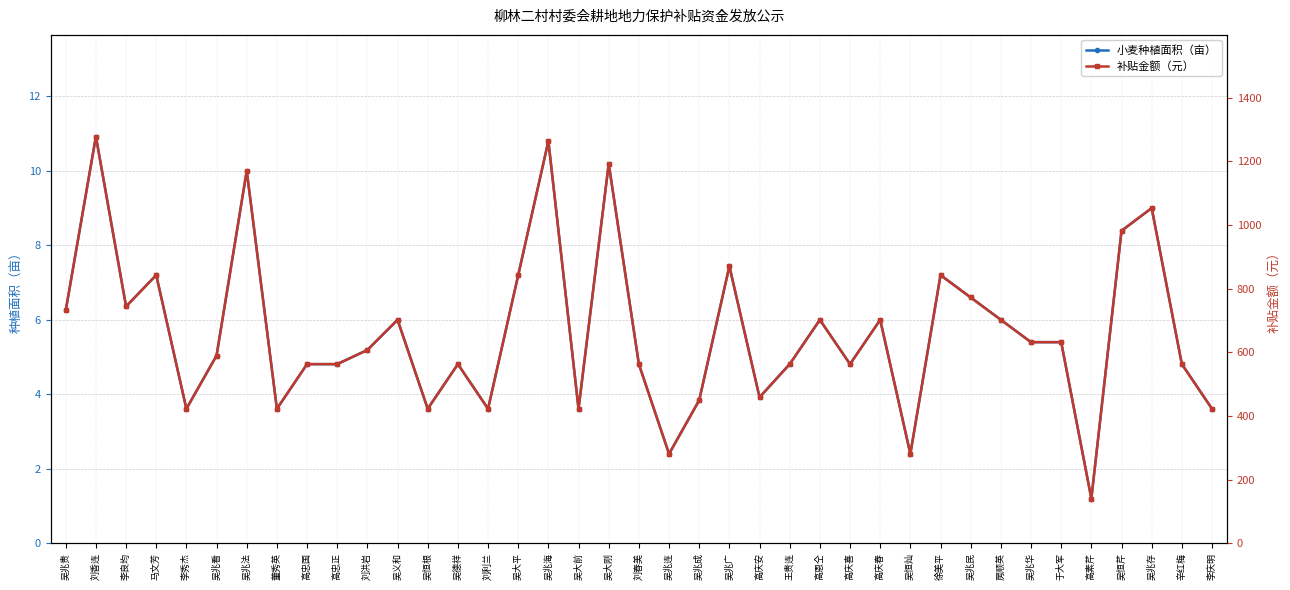

At which label does 小麦种植面积（亩） first exceed 5?

吴兆贵